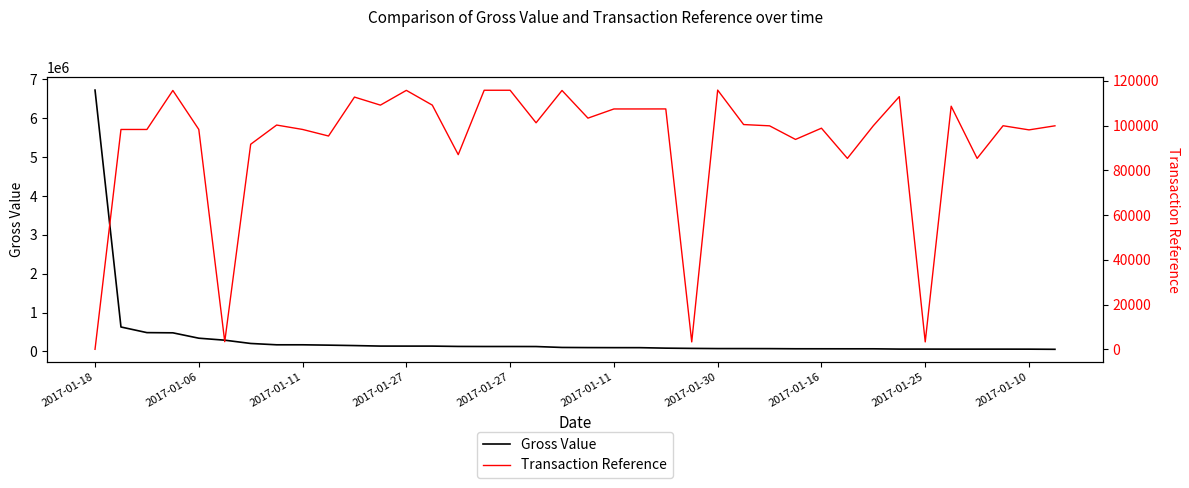

Is the value of Transaction Reference at 28 greater than the value of Gross Value at 25?

Yes